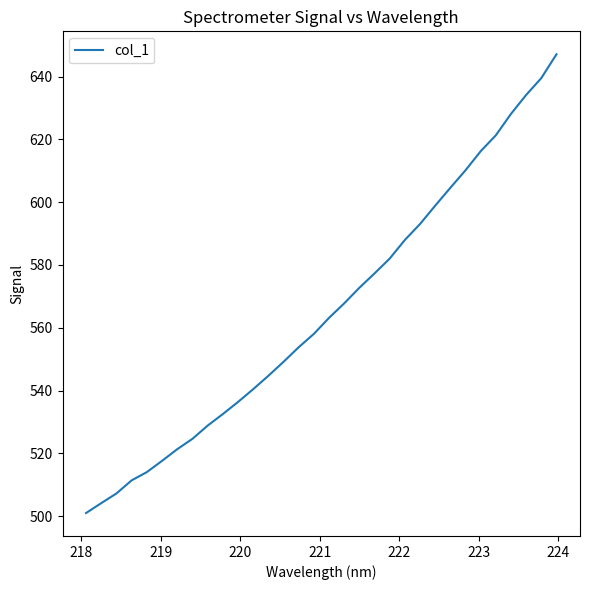

What is the greatest value displayed?

647.1